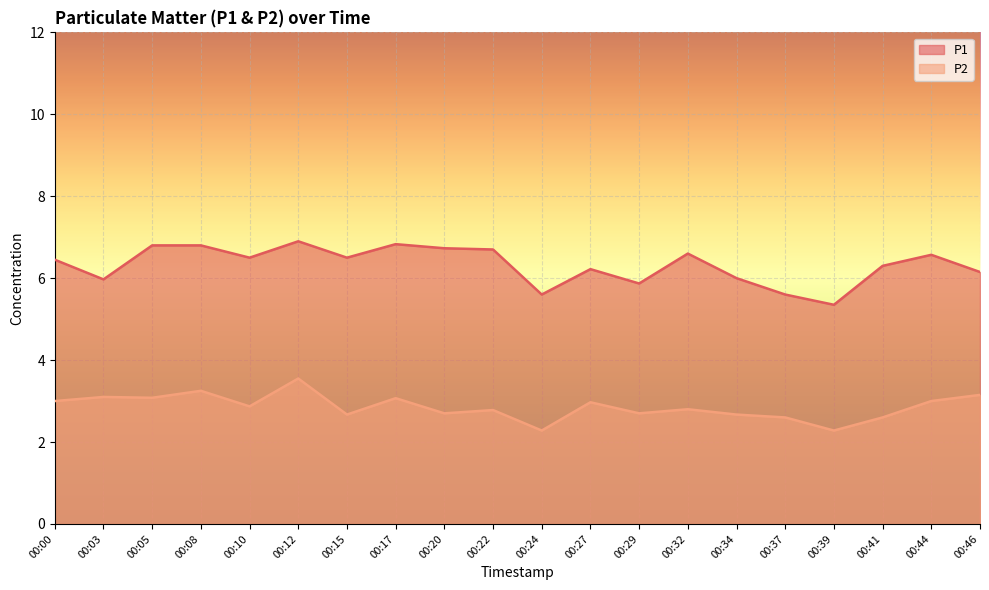

Does the chart display data point markers on the line(s)?

No